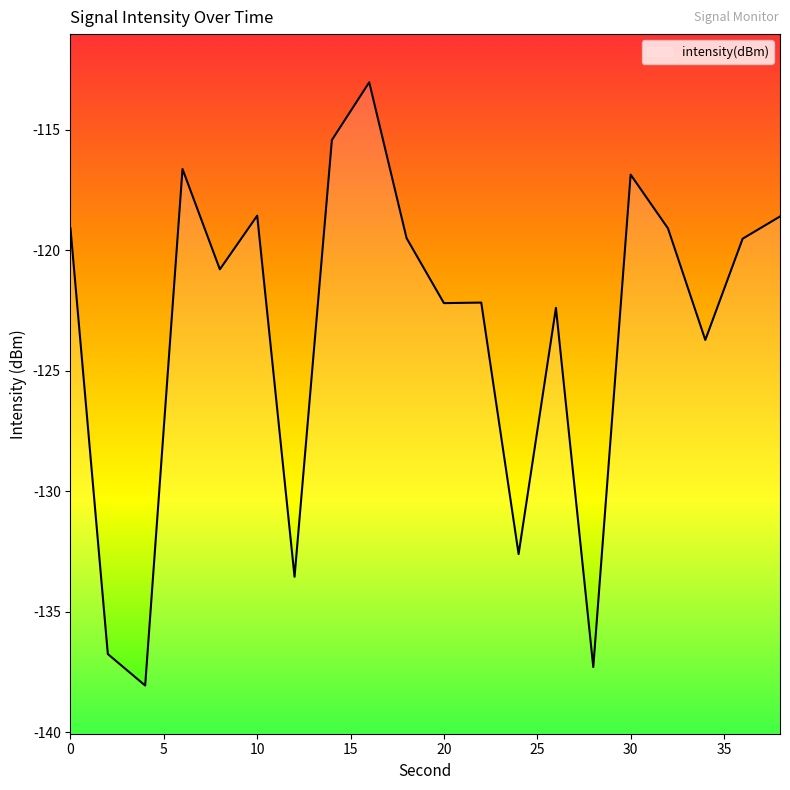

What is the difference between the maximum and minimum values?

25.0